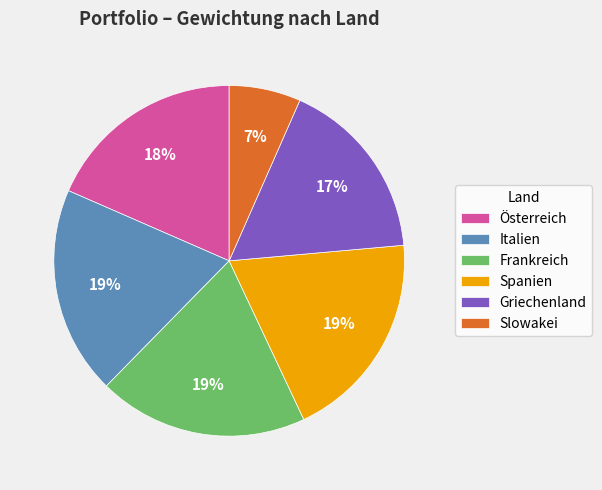

True or false: Österreich accounts for 12% of the total.

False